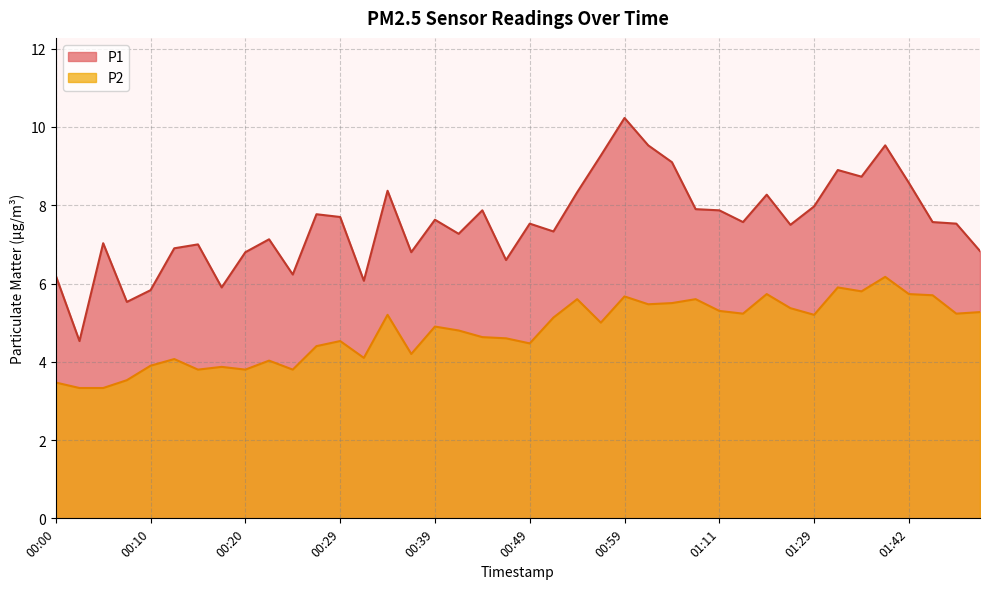

What is the label of the 12th point from the right?

01:11